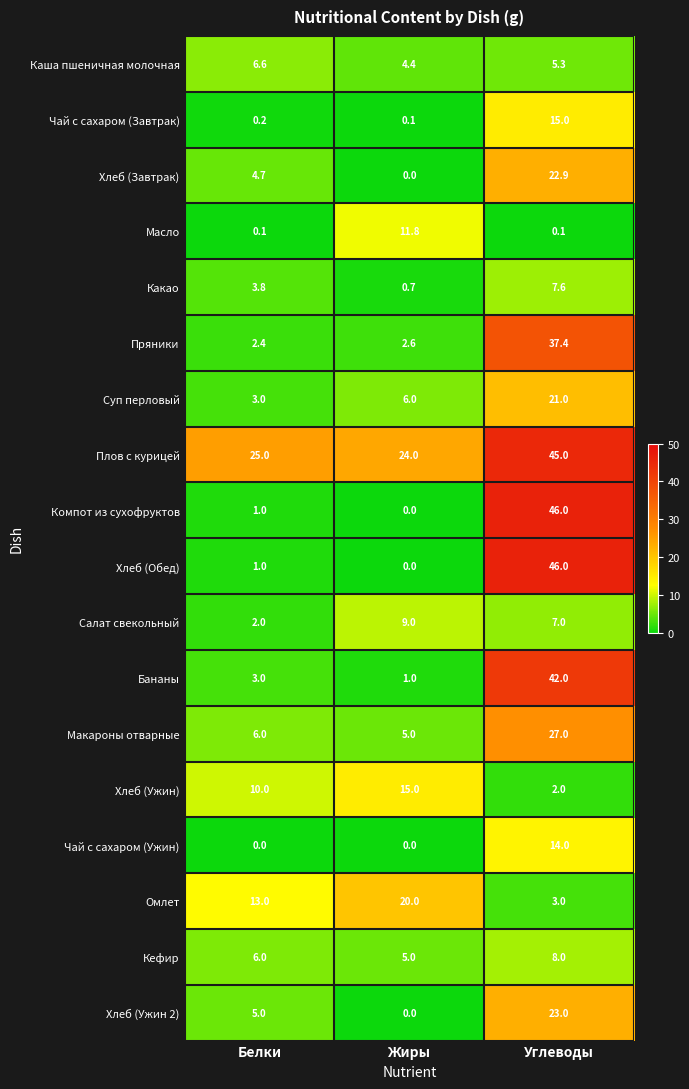

What is the spread (max minus min) of values at Белки?

25.0